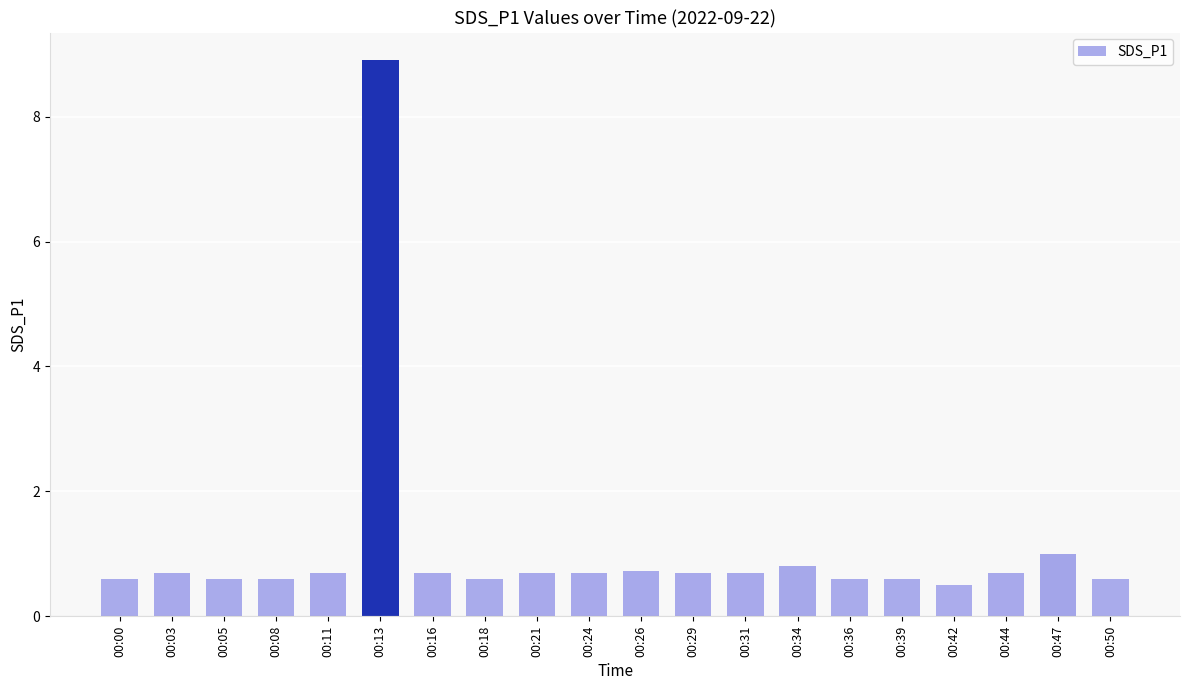

Which category has the highest value across all series?

00:13